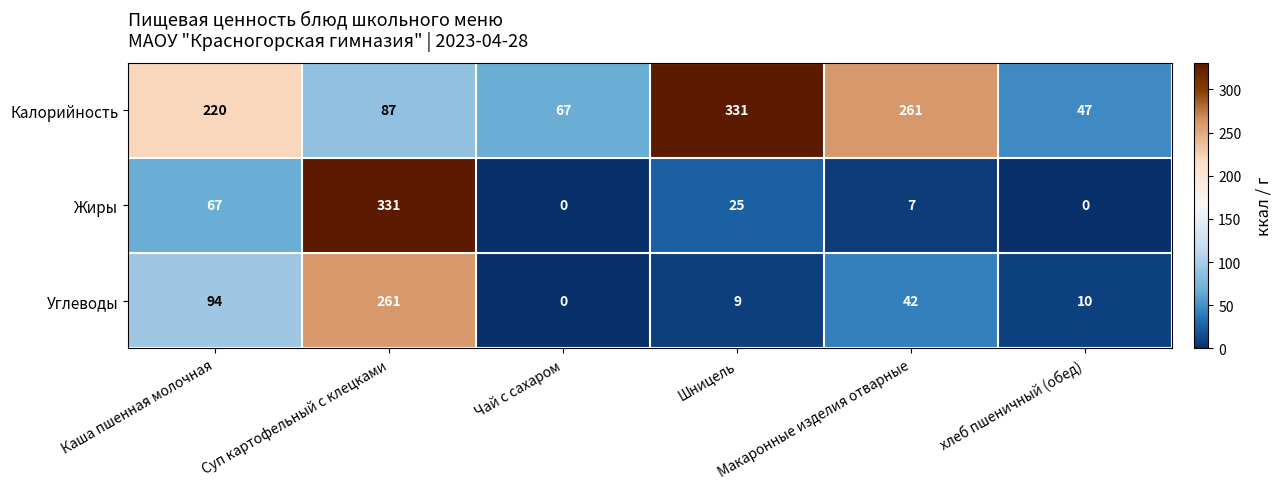

Which series has the largest range (max minus min)?

Жиры